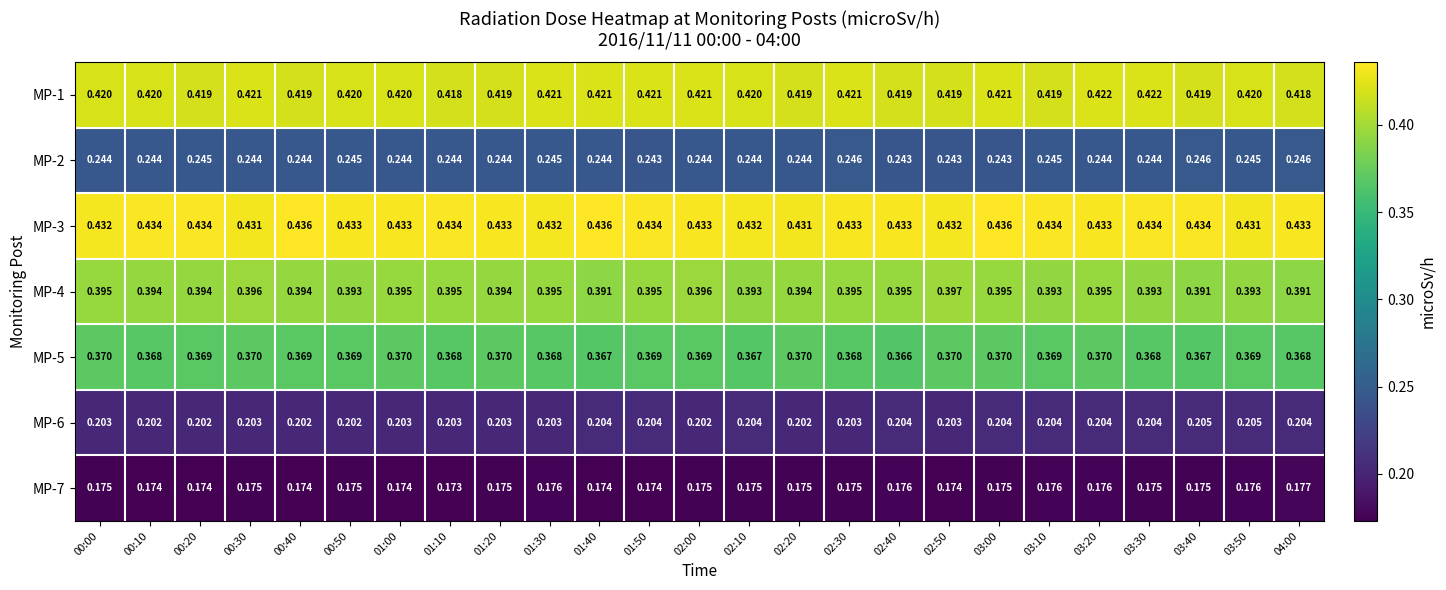

Is the value of MP-3 at 01:10 greater than the value of MP-6 at 00:30?

Yes